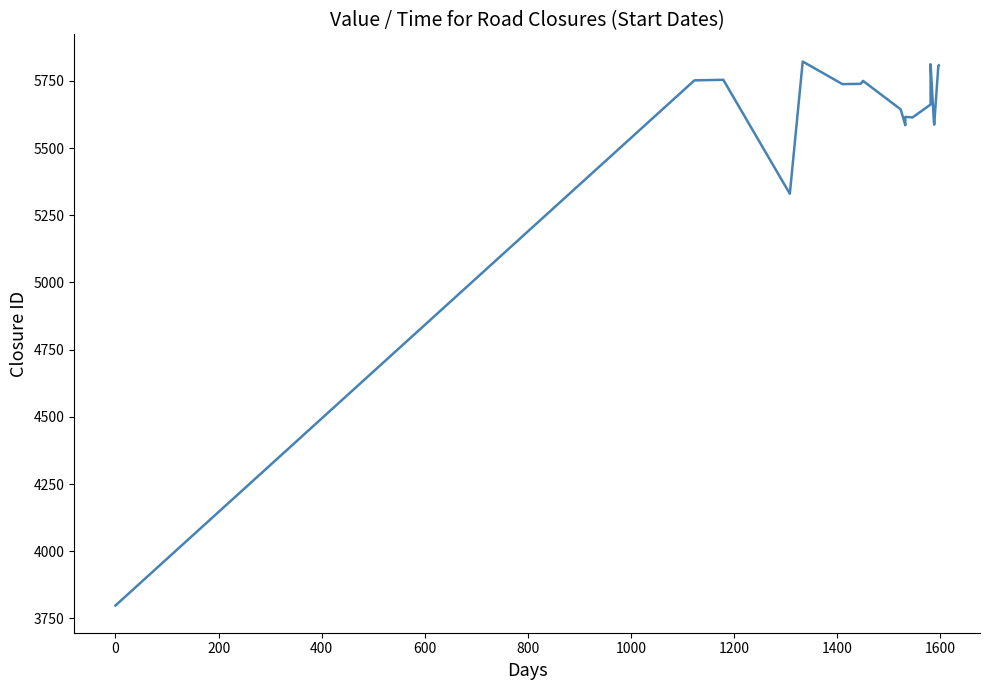

How many categories are shown in the chart?

20